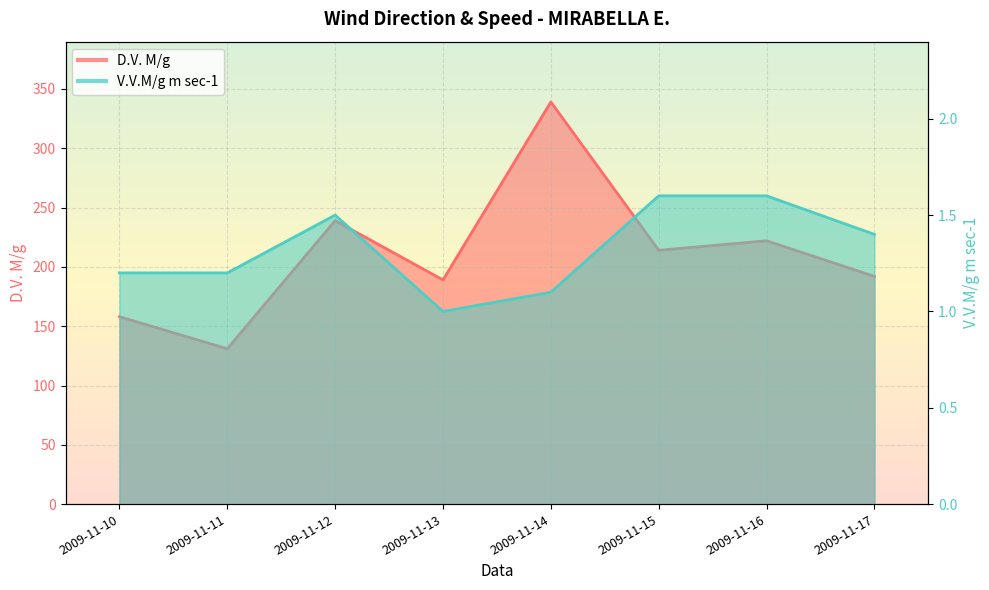

What is the minimum value for V.V.M/g m sec-1?

1.0